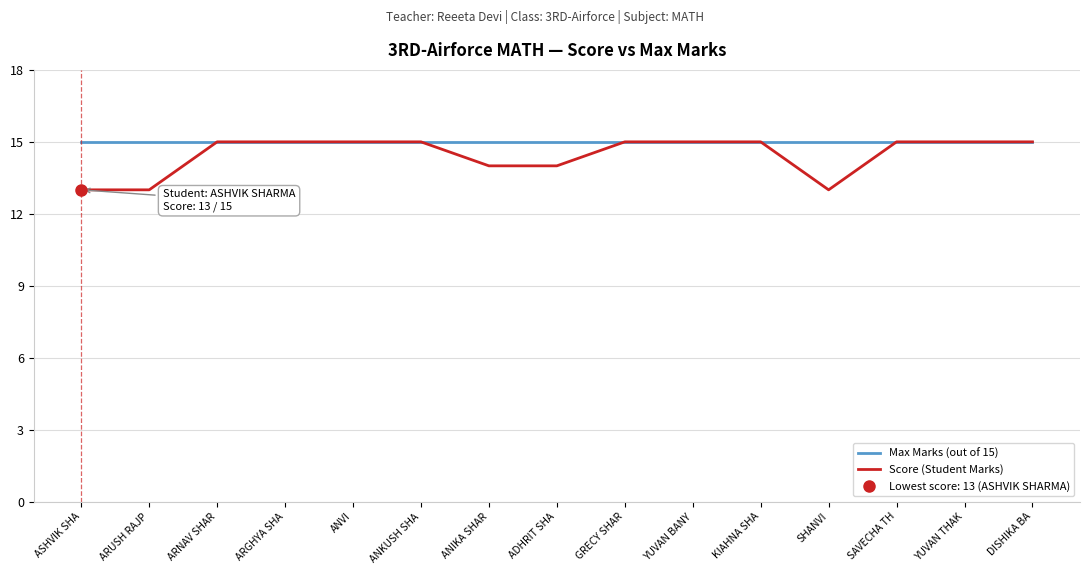

What is the label of the 14th point from the right?

ARUSH RAJP